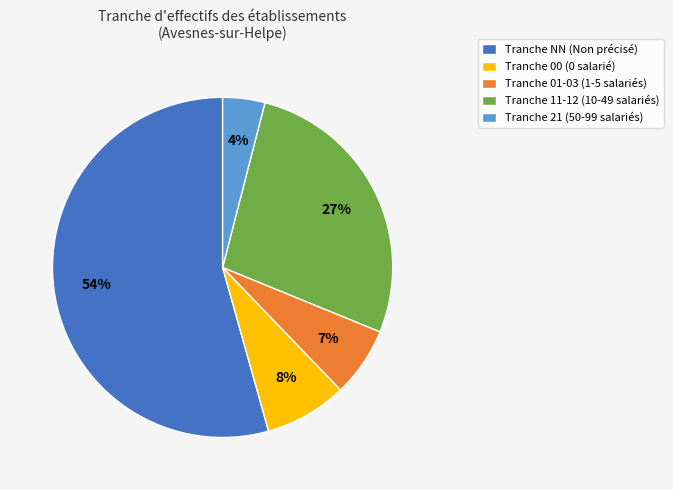

Rank the categories by value from lowest to highest.

Tranche 21 (50-99 salariés), Tranche 01-03 (1-5 salariés), Tranche 00 (0 salarié), Tranche 11-12 (10-49 salariés), Tranche NN (Non précisé)